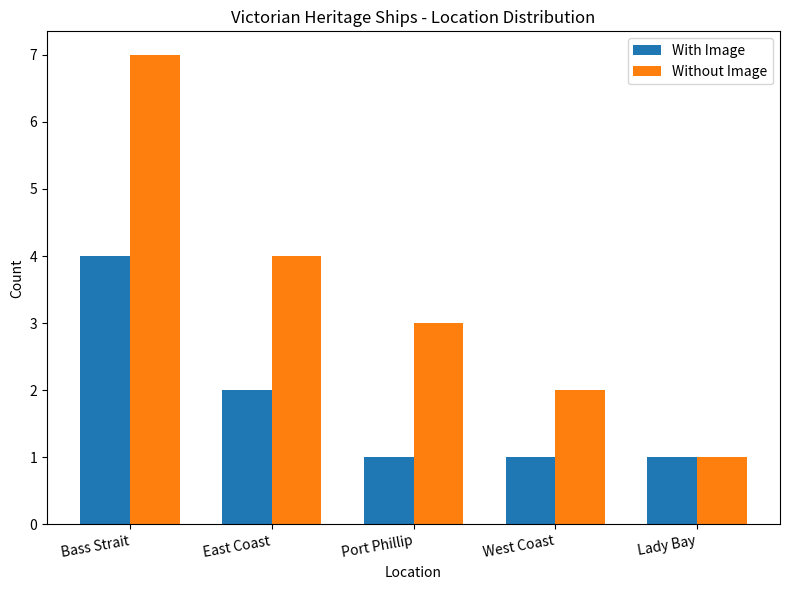

How many groups of bars are there?

5